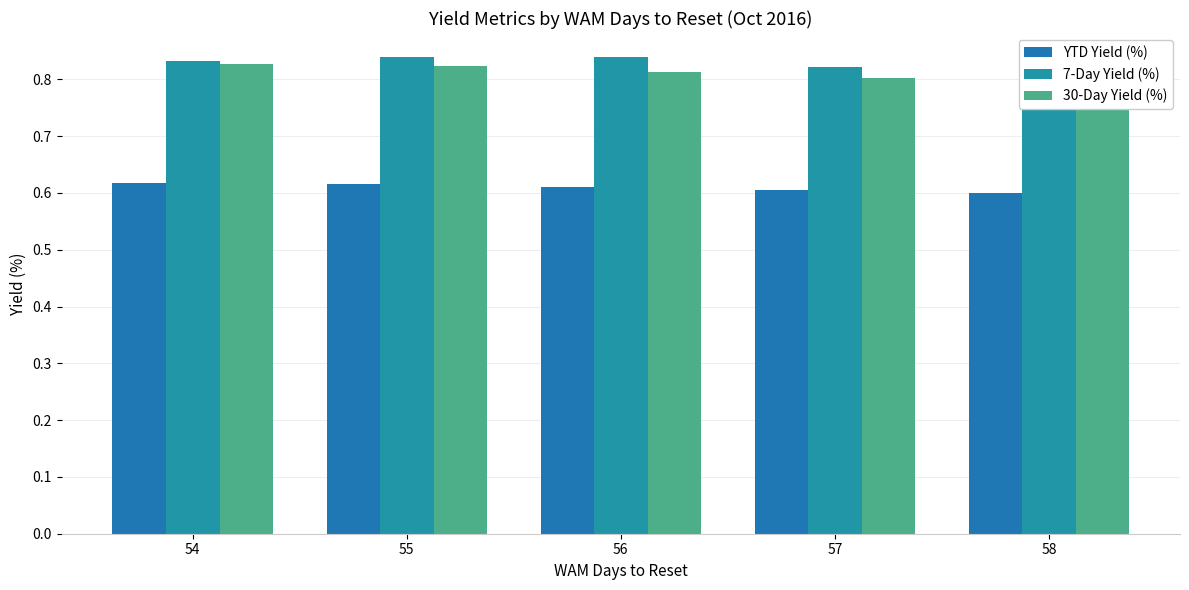

The 7-Day Yield (%) series shows 1.4 at 56. True or false?

False